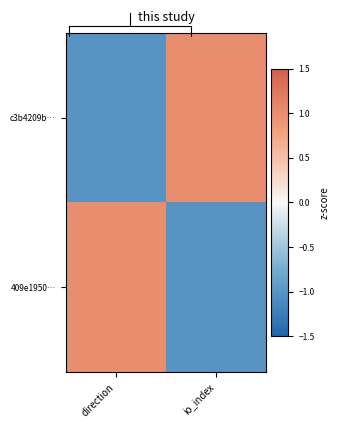

What is the minimum value shown in the chart?

-1